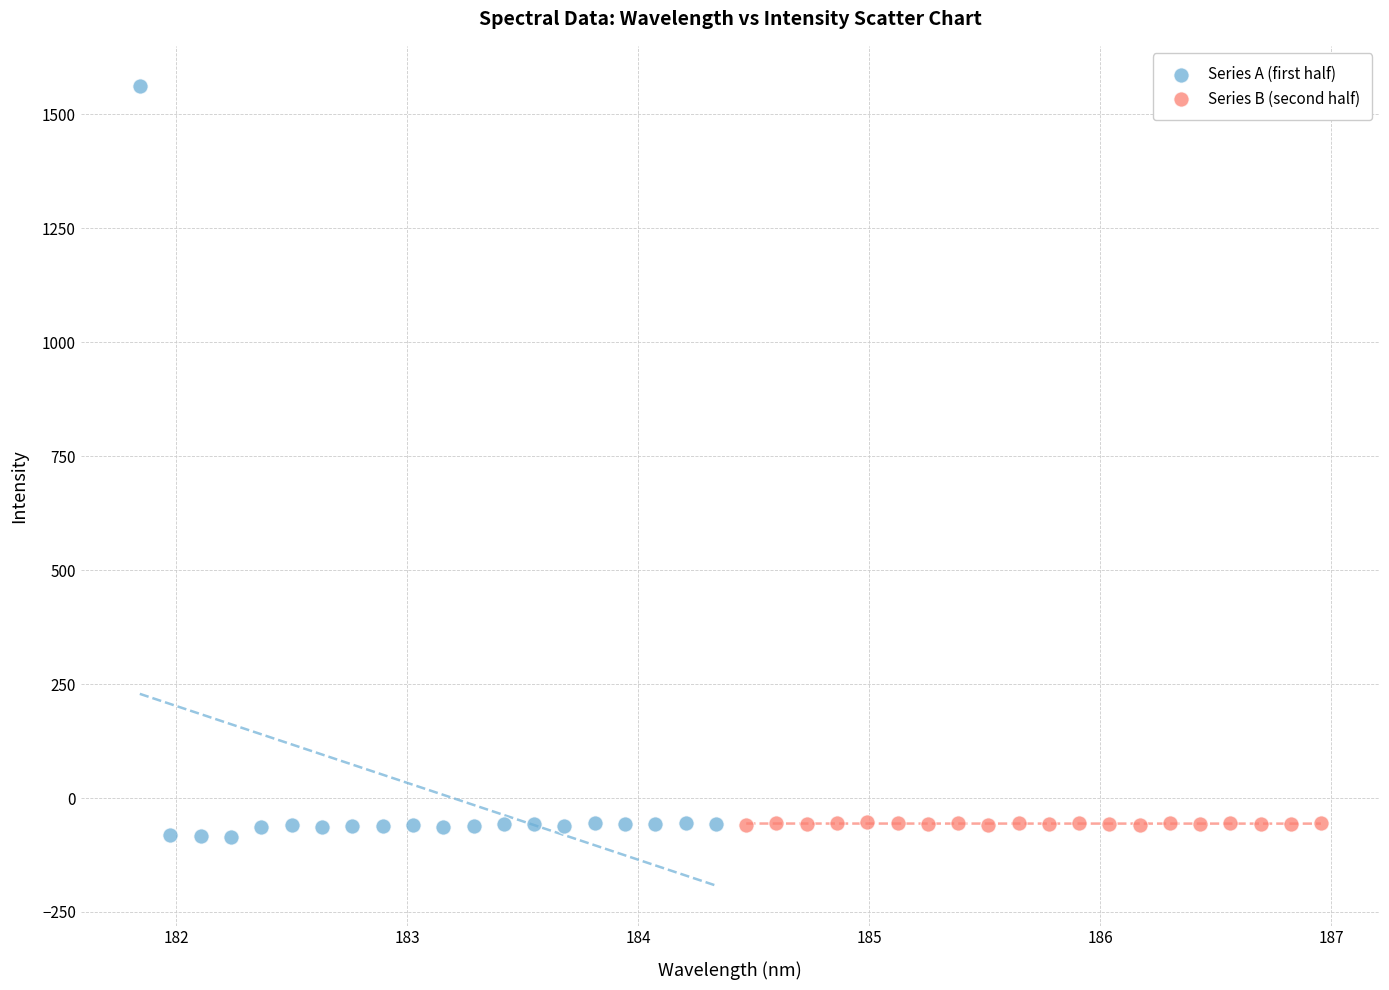

Which series reaches the maximum Y coordinate?

Series A (first half)